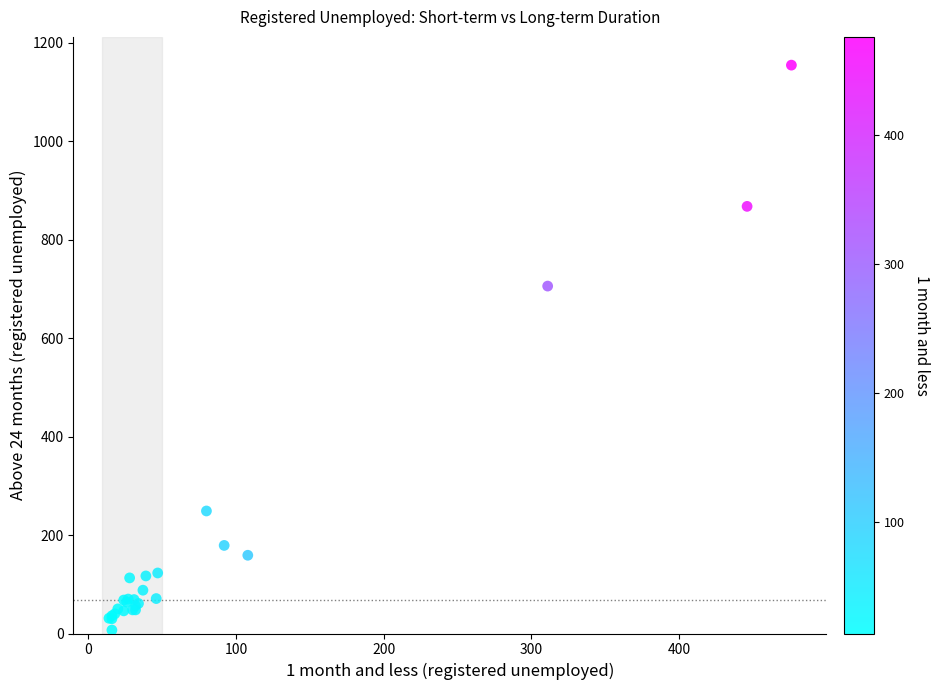

What Y value in the scatter plot is closest to 581?

706